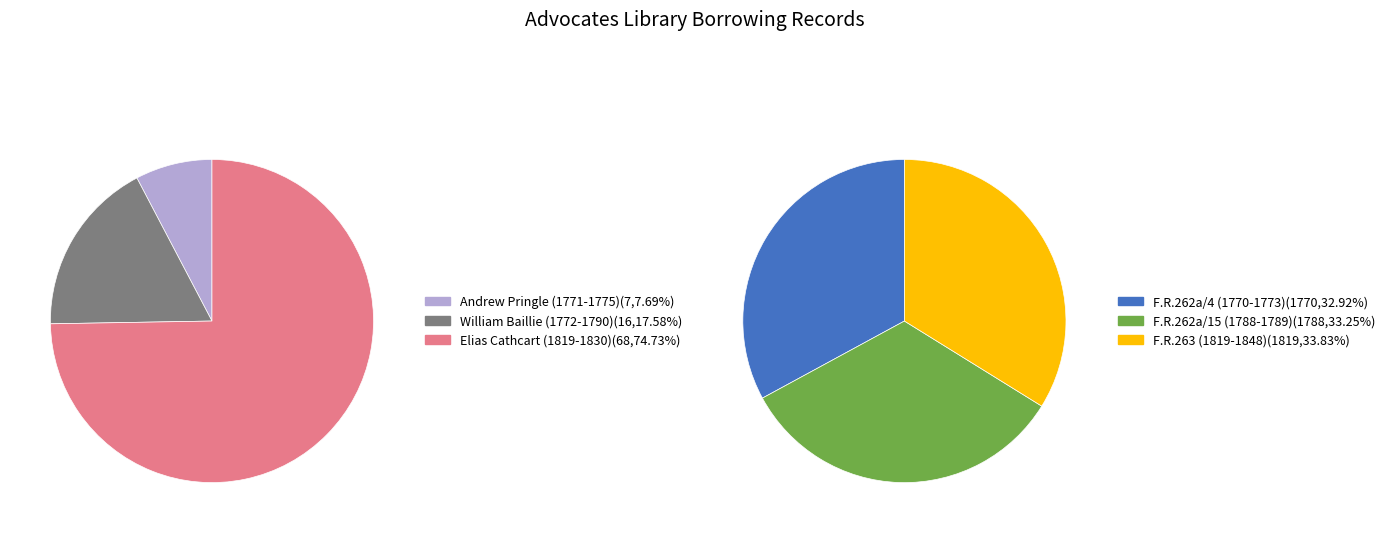

What percentage is the 0 slice, to the nearest percent?

33%